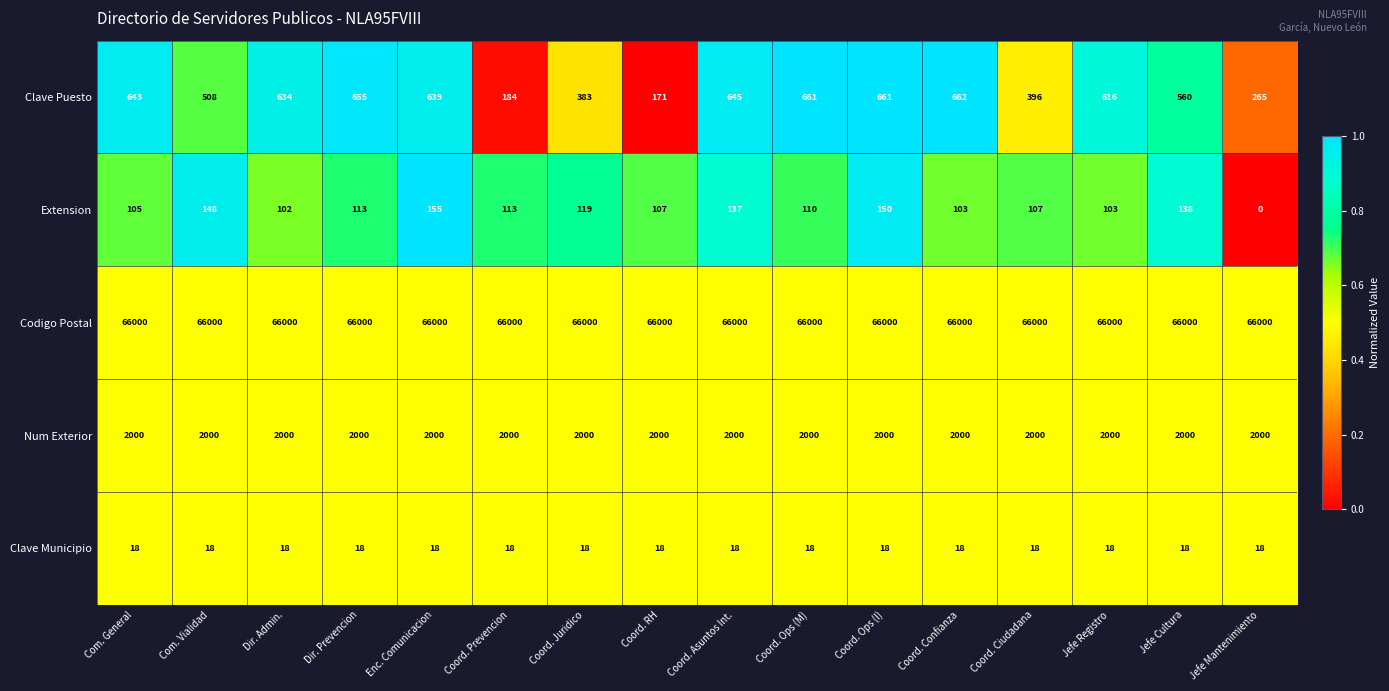

Which series has the widest spread of values?

Clave Puesto